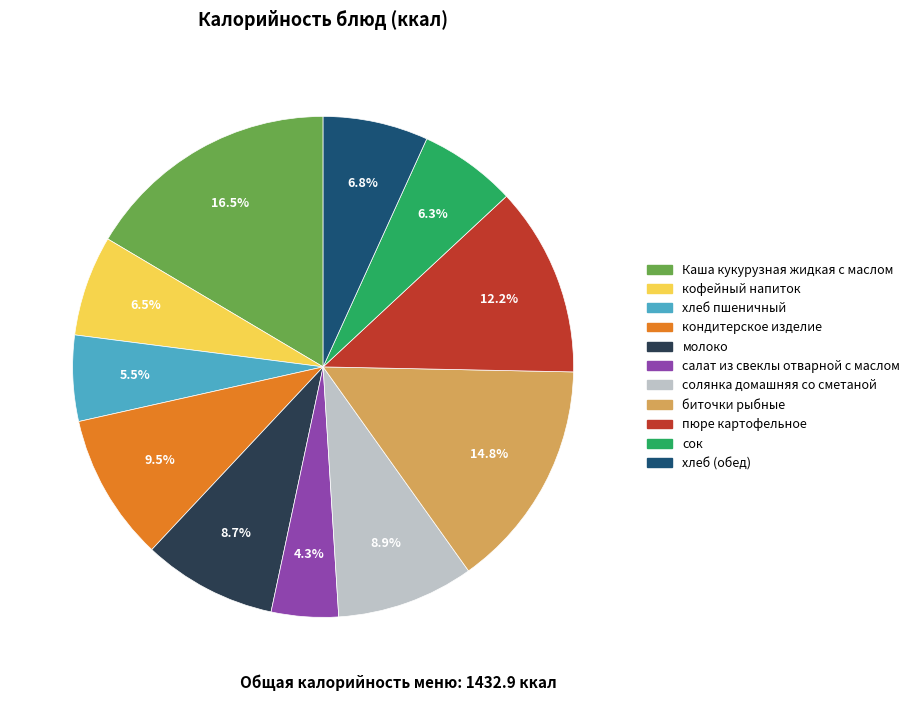

What is the total percentage of хлеб (обед) and кондитерское изделие?

16.3%